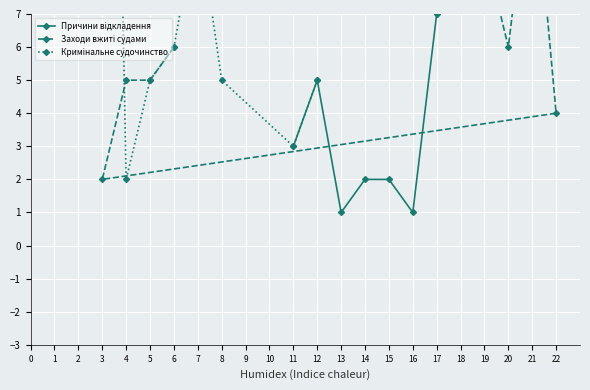

Which series has the largest total across all categories?

Причини відкладення